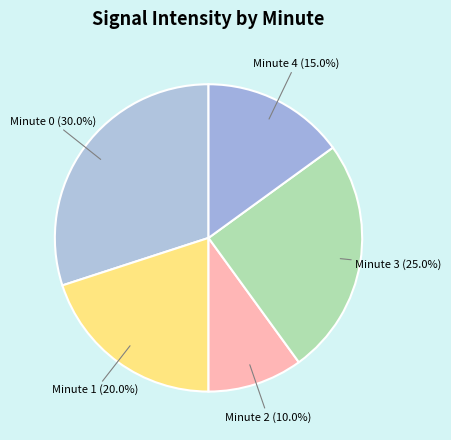

Between Minute 4 and Minute 3, which is larger?

Minute 3